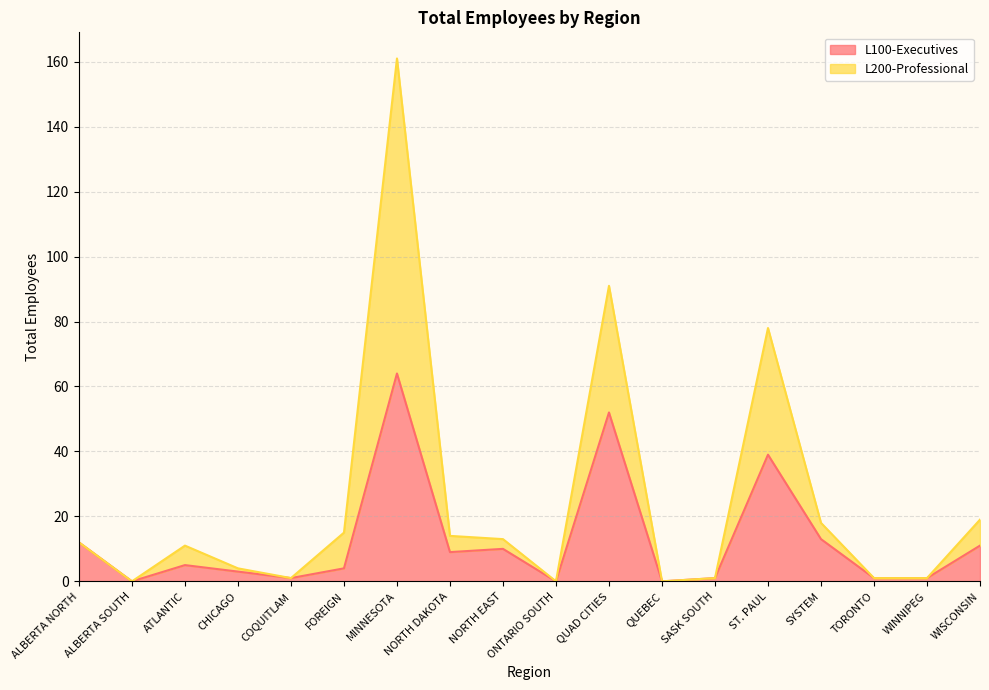

What is the highest value of the L100-Executives series?

64